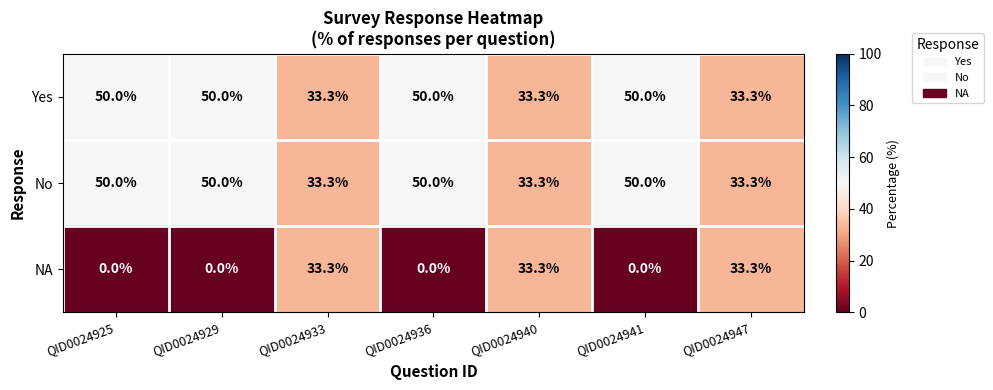

At how many categories does at least one series exceed 21?

7